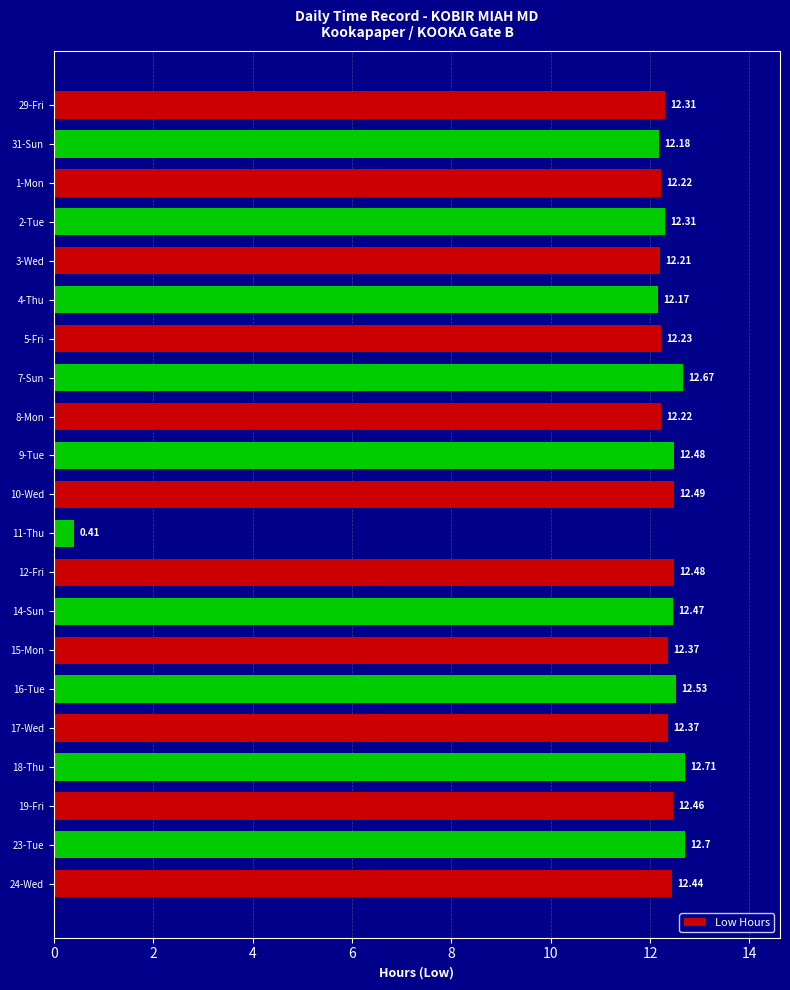

Which category has the lowest value across all series?

11-Thu